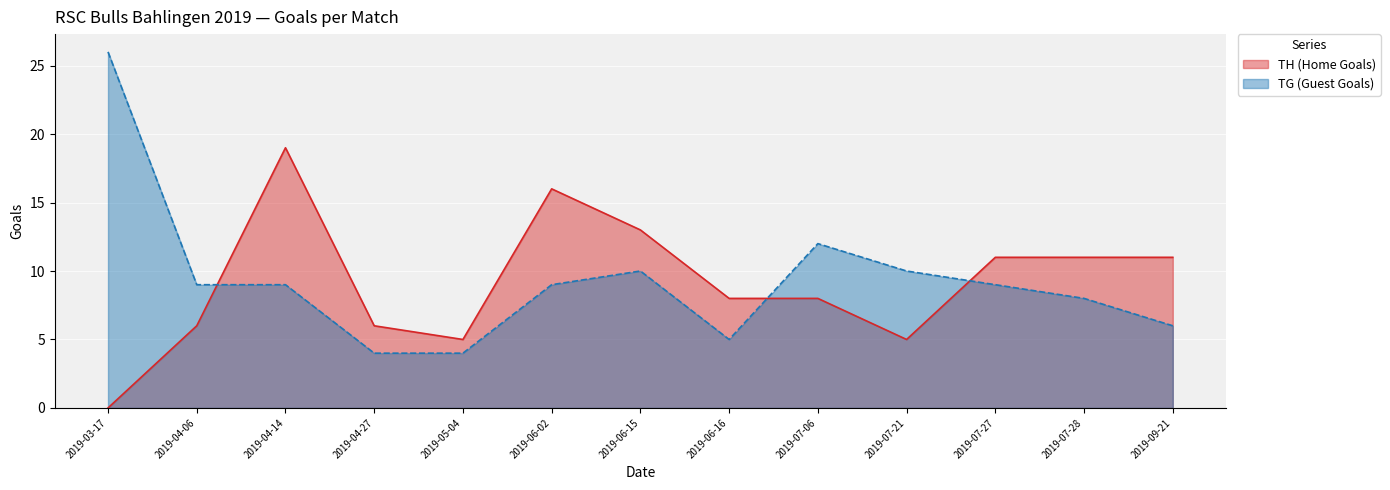

How many values in the TH (Home Goals) series exceed 8?

6